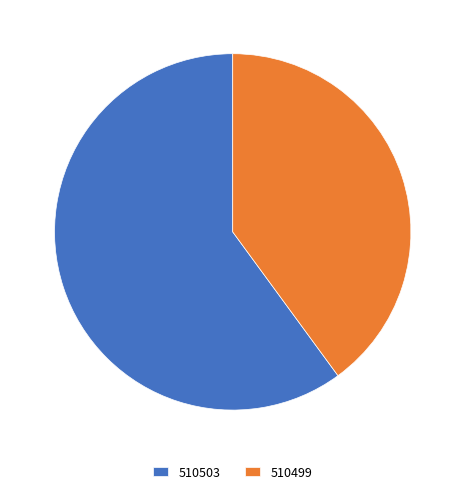

Which category has the smallest portion of the pie?

510499